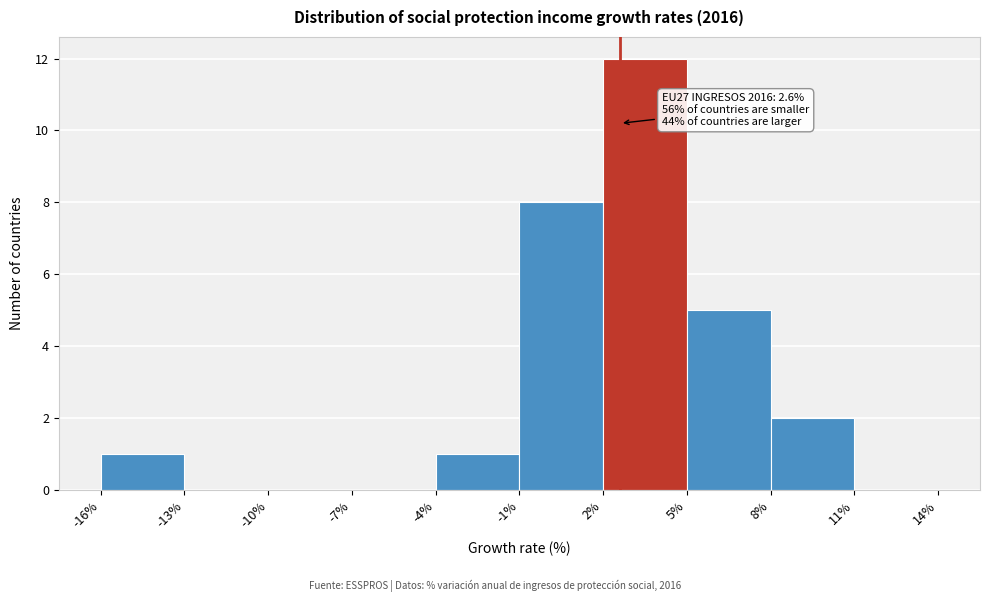

Over which range of the x-axis is the bar tallest?

2% to 5%